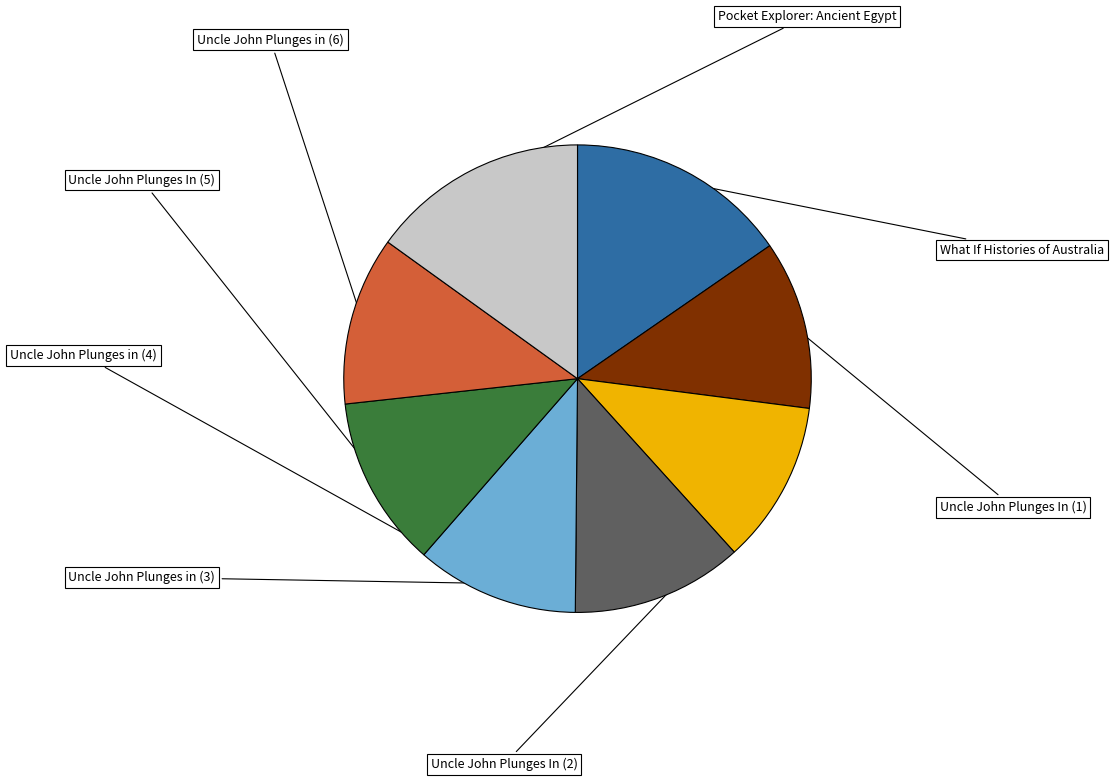

What is the total percentage of Pocket Explorer: Ancient Egypt and Uncle John Plunges In (1)?

26.7%